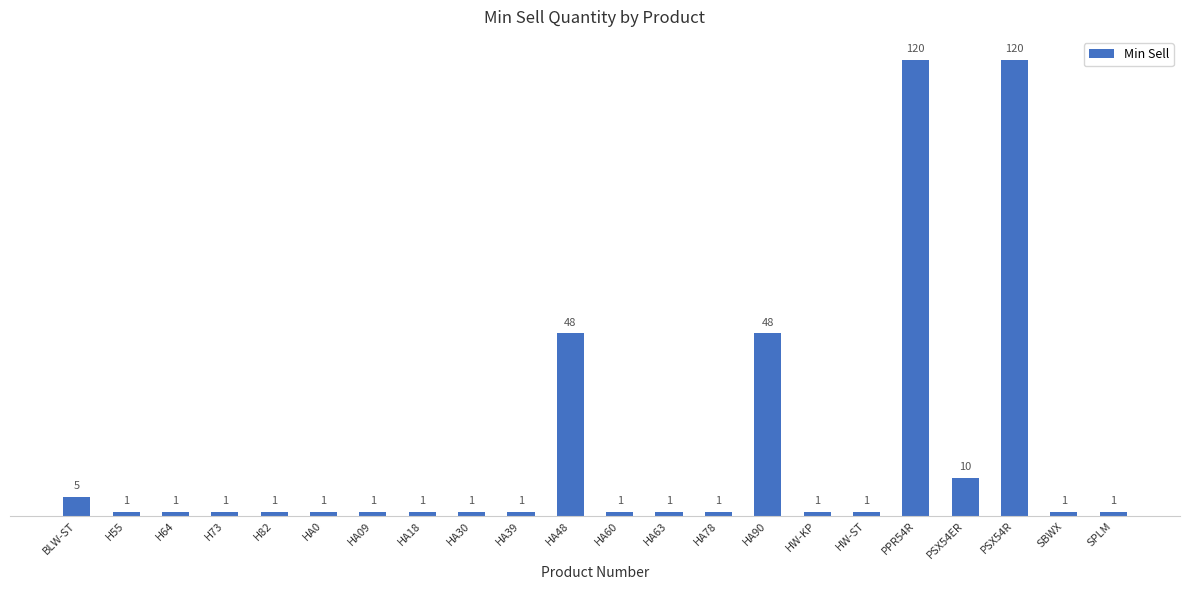

What is the label of the 10th bar from the right?

HA63